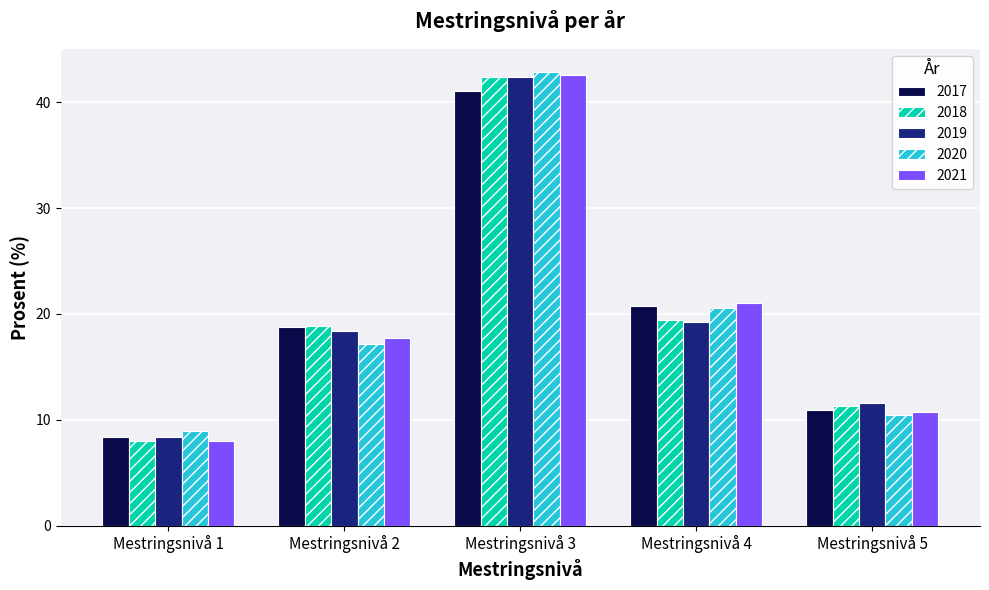

Which series changed the most between Mestringsnivå 1 and Mestringsnivå 5?

2018